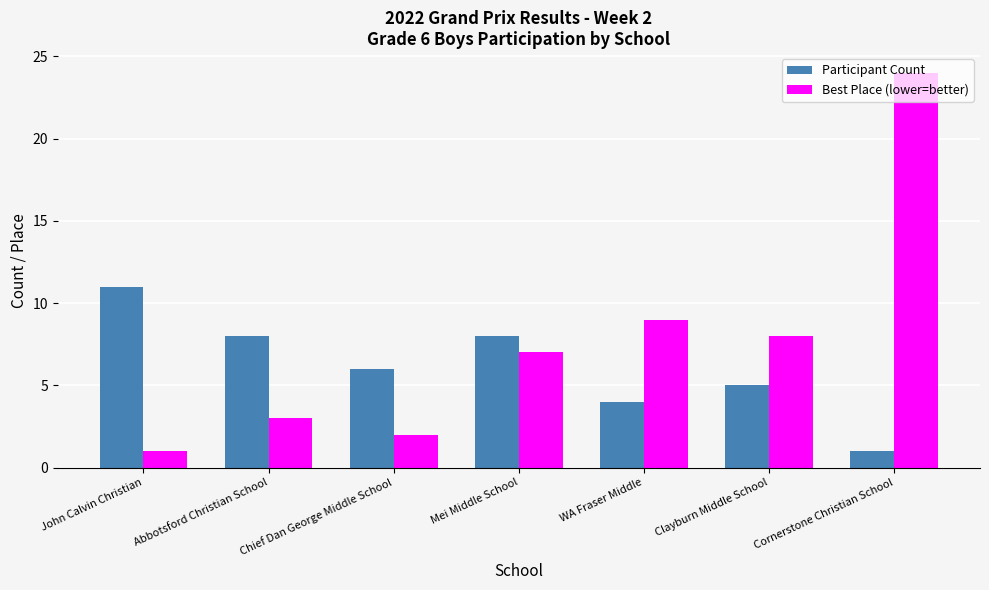

What is the spread (max minus min) of values at Chief Dan George Middle School?

4